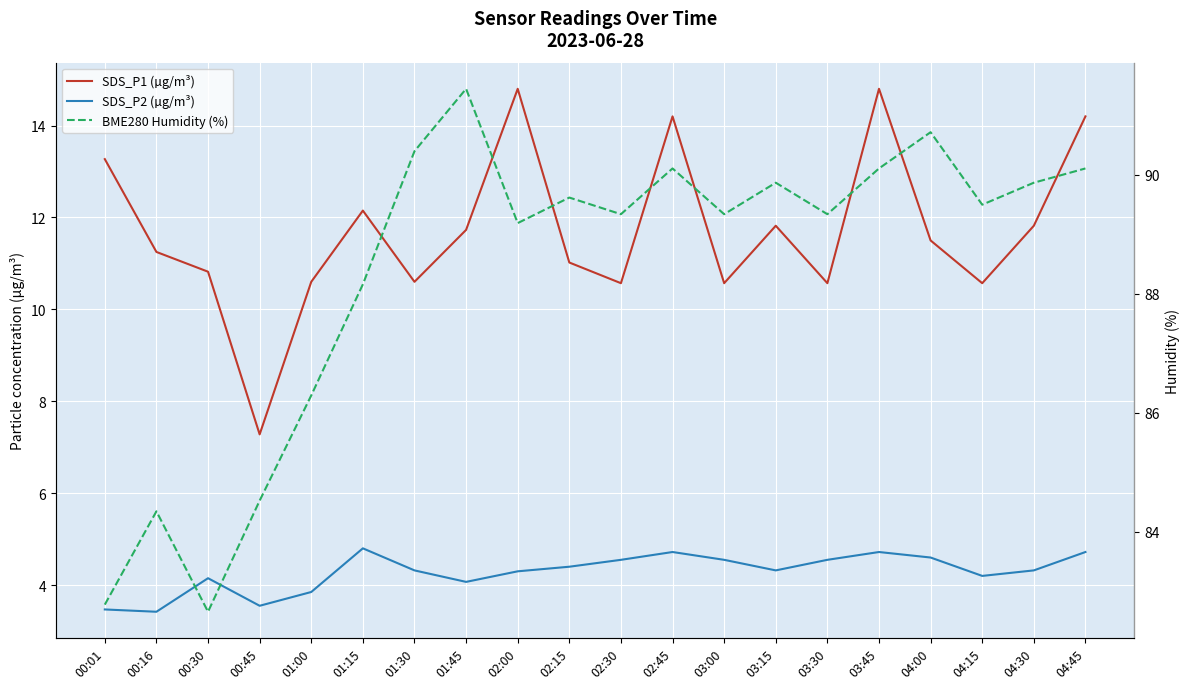

Between 03:00 and 03:15, which series saw the biggest shift?

SDS_P1 (µg/m³)